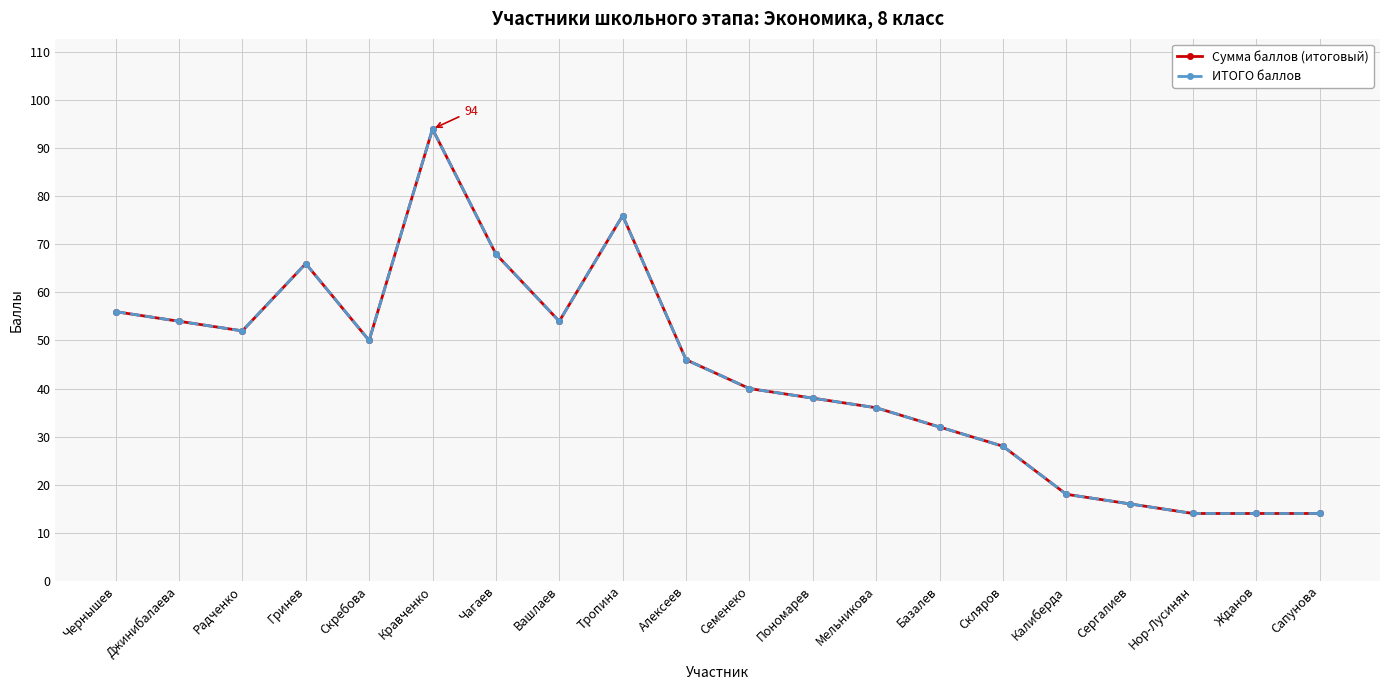

Which category has the lowest value in the Сумма баллов (итоговый) series?

Нор-Лусинян